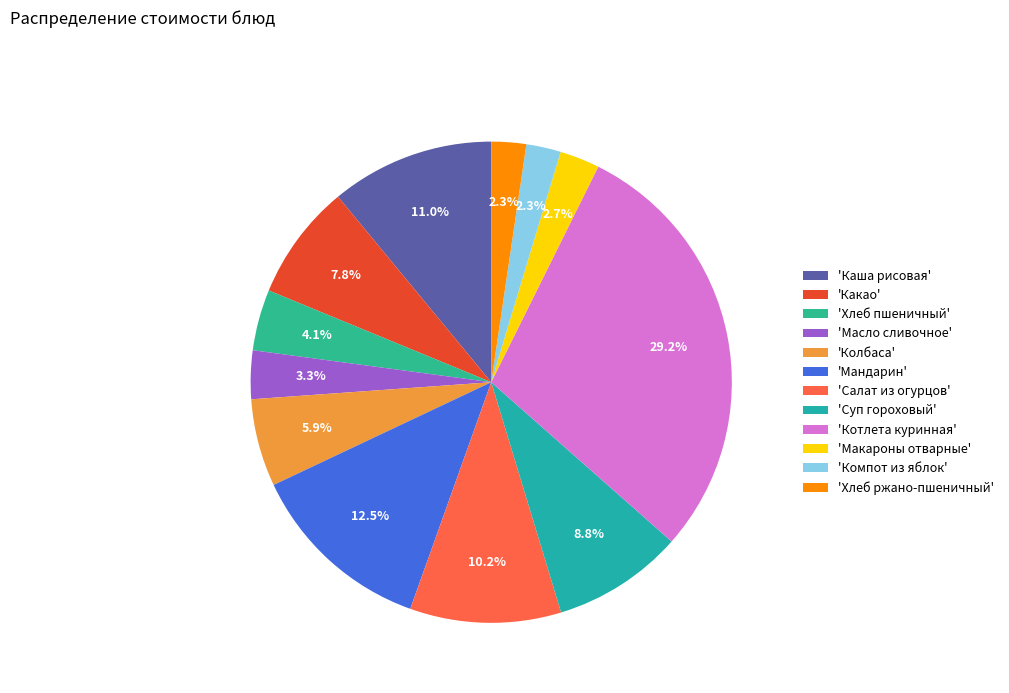

Is there a majority slice in this chart?

No